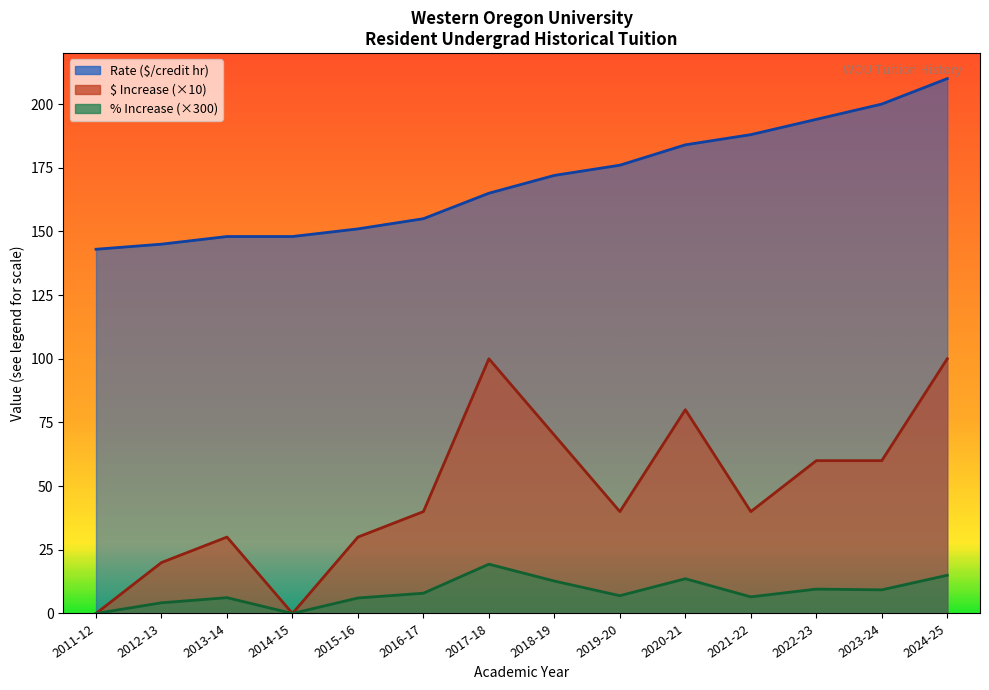

Reading left to right, transcribe all the data shown in this chart.

Rate: 2011-12=143.0	2012-13=145.0	2013-14=148.0	2014-15=148.0	2015-16=151.0	2016-17=155.0	2017-18=165.0	2018-19=172.0	2019-20=176.0	2020-21=184.0	2021-22=188.0	2022-23=194.0	2023-24=200.0	2024-25=210.0
$ Increase: 2011-12=0.0	2012-13=20.0	2013-14=30.0	2014-15=0.0	2015-16=30.0	2016-17=40.0	2017-18=100.0	2018-19=70.0	2019-20=40.0	2020-21=80.0	2021-22=40.0	2022-23=60.0	2023-24=60.0	2024-25=100.0
% Increase: 2011-12=0.0	2012-13=4.2	2013-14=6.2	2014-15=0.0	2015-16=6.1	2016-17=7.9	2017-18=19.4	2018-19=12.7	2019-20=7.0	2020-21=13.6	2021-22=6.5	2022-23=9.6	2023-24=9.3	2024-25=15.0